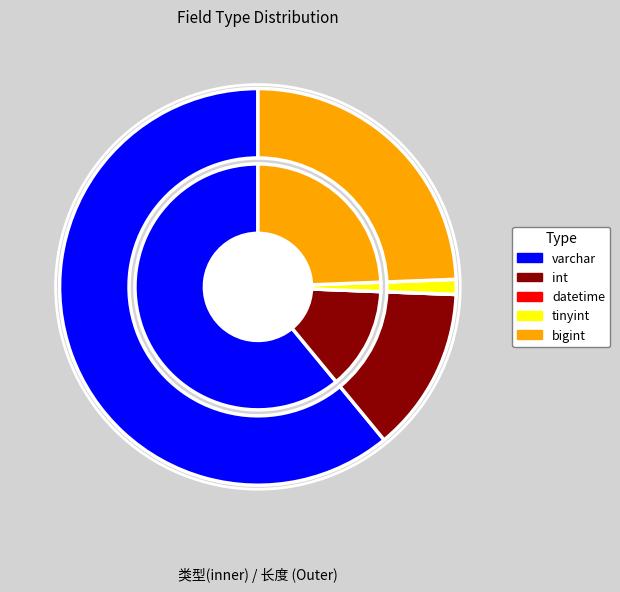

Is there any slice that represents more than half of the pie?

Yes